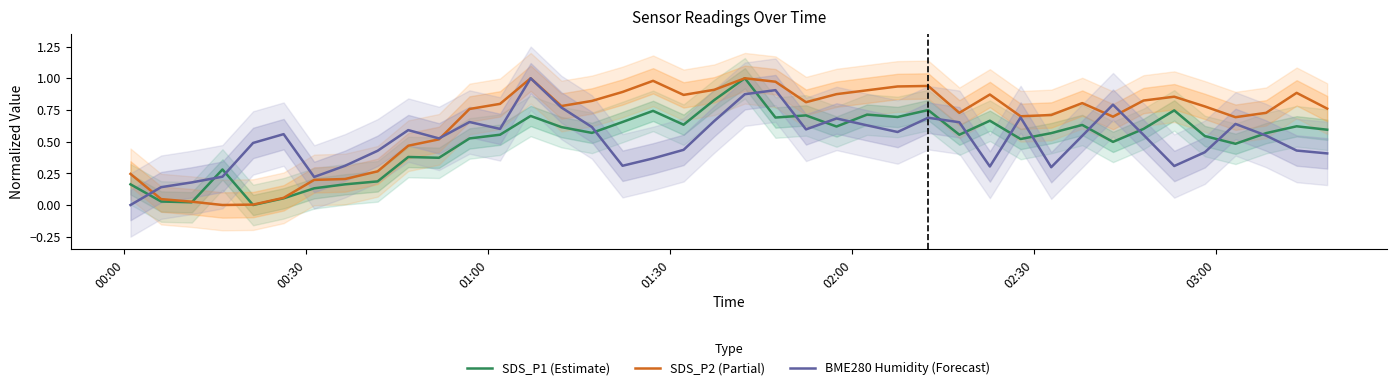

List the series in order of their peak value, lowest first.

SDS_P1 (Estimate), SDS_P2 (Partial), BME280 Humidity (Forecast)